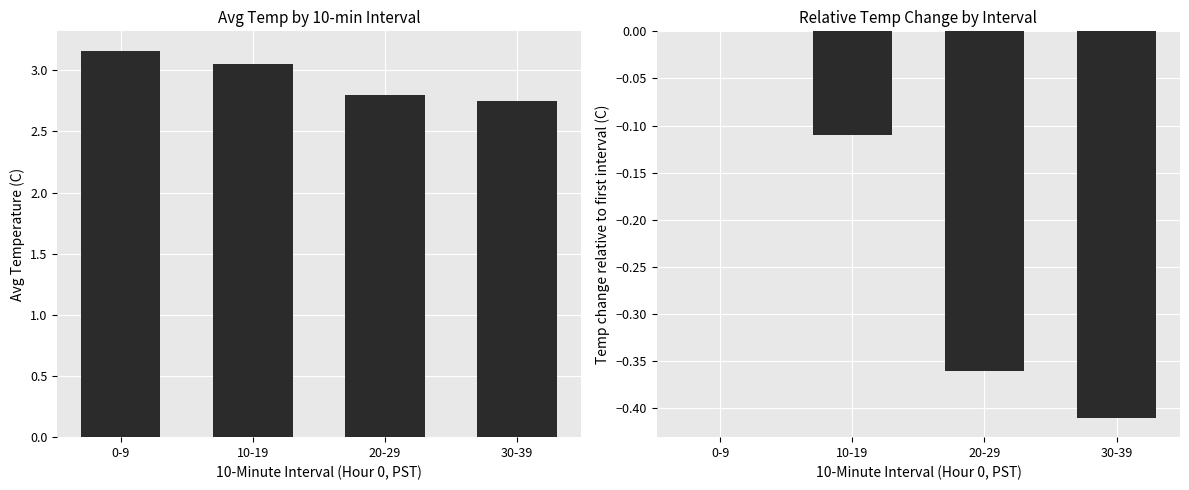

What is the lowest value of the Avg Temperature (C) series?

2.8